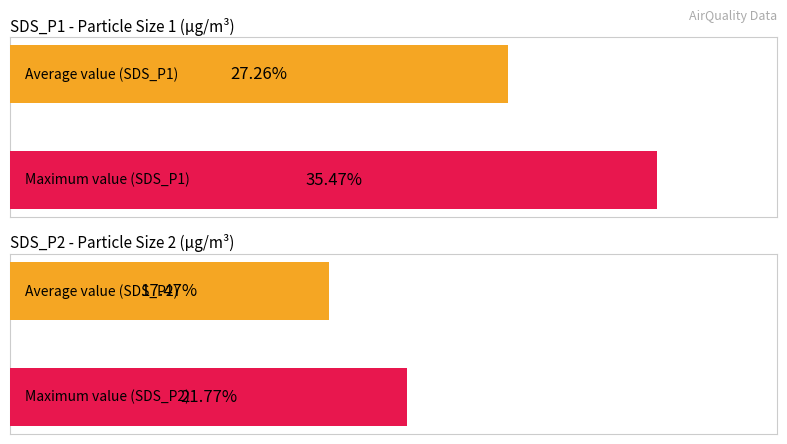

Which series has the largest total across all categories?

SDS_P1